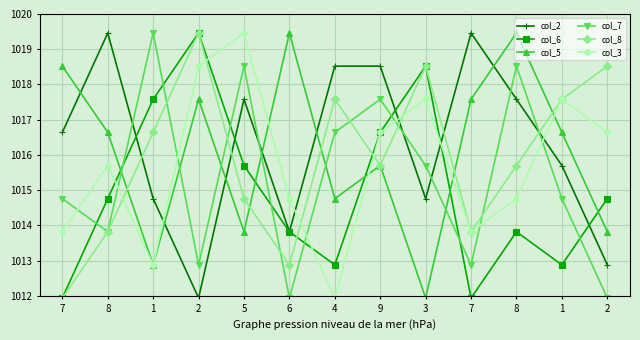

What are all the series names shown in the legend?

col_2, col_6, col_5, col_7, col_8, col_3